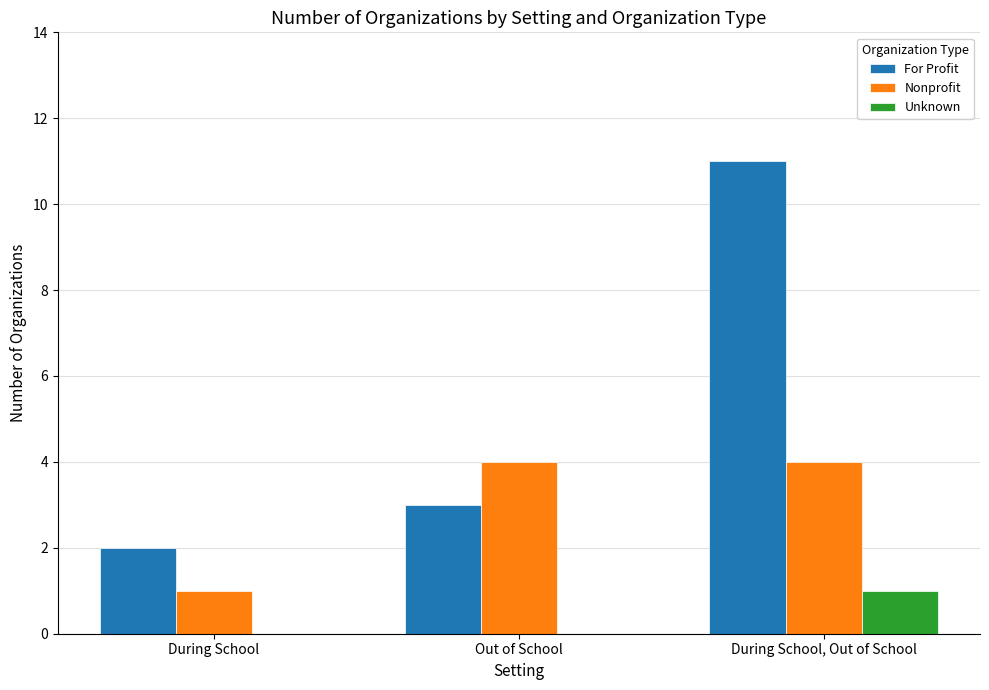

What is the difference between the For Profit values at During School, Out of School and Out of School?

8